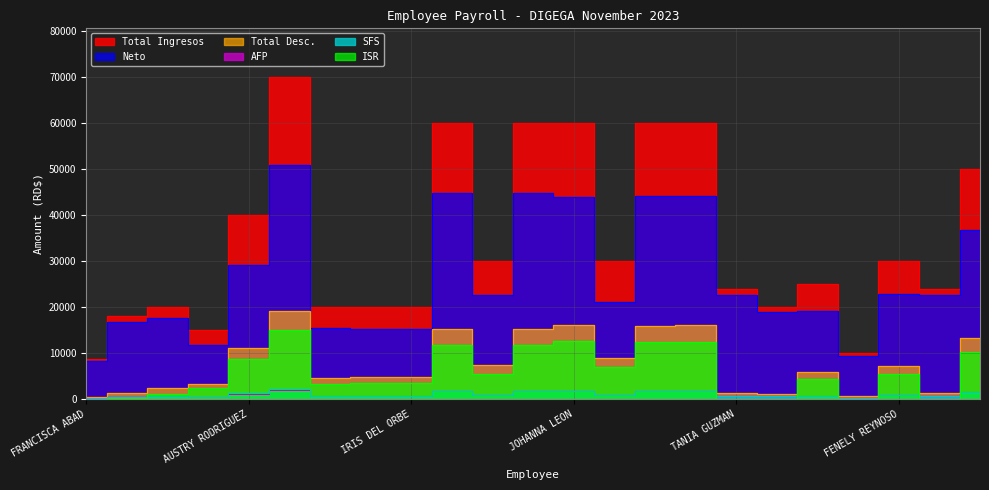

Does the chart have visible grid lines?

Yes